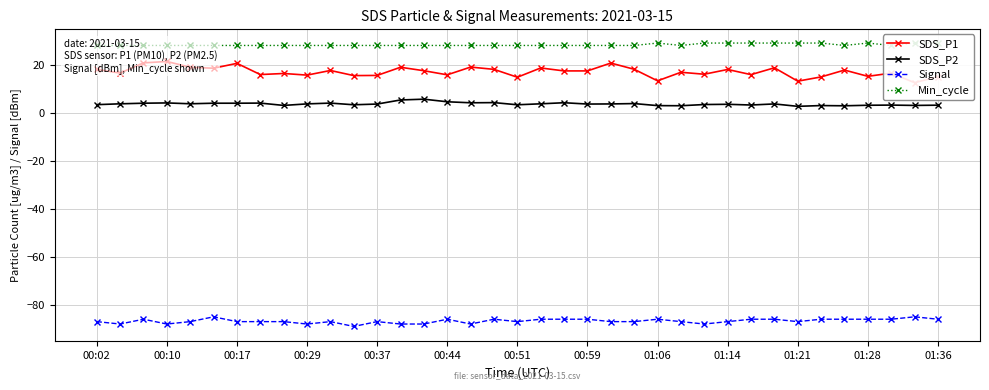

At which label does SDS_P1 first exceed 17?

00:02